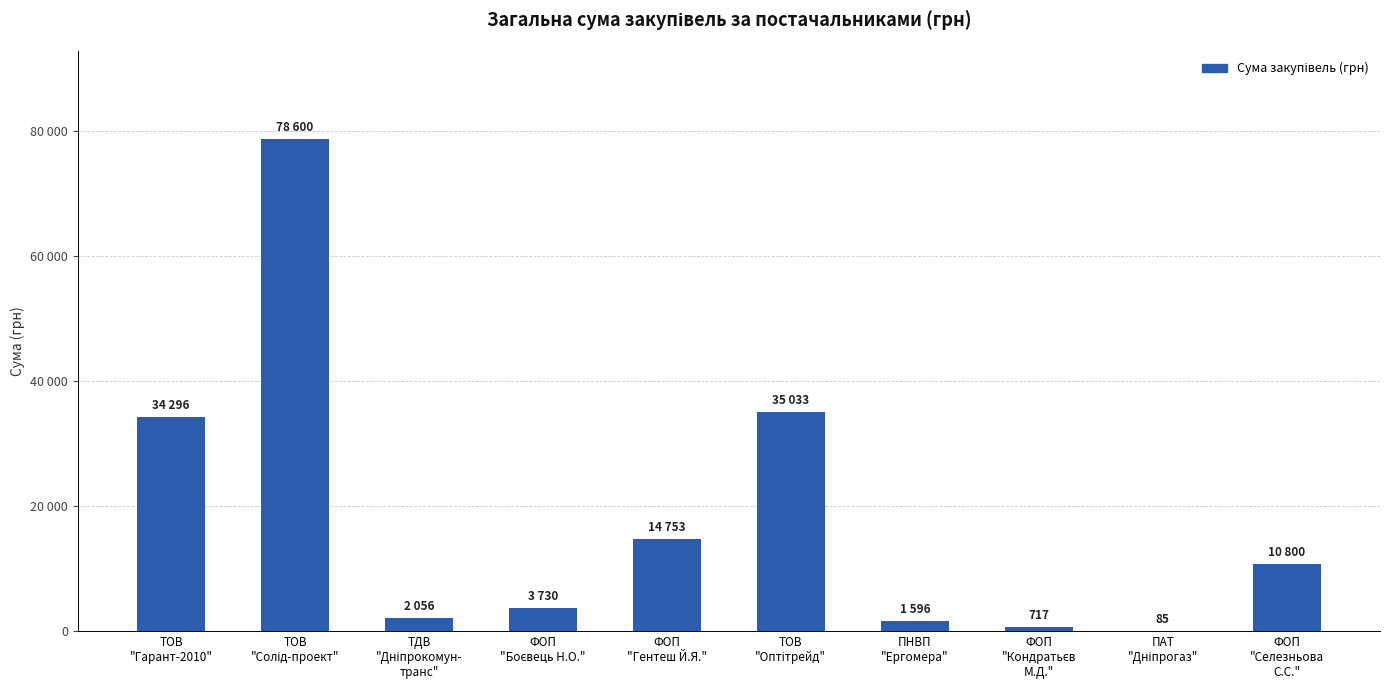

Are the bars horizontal?

No